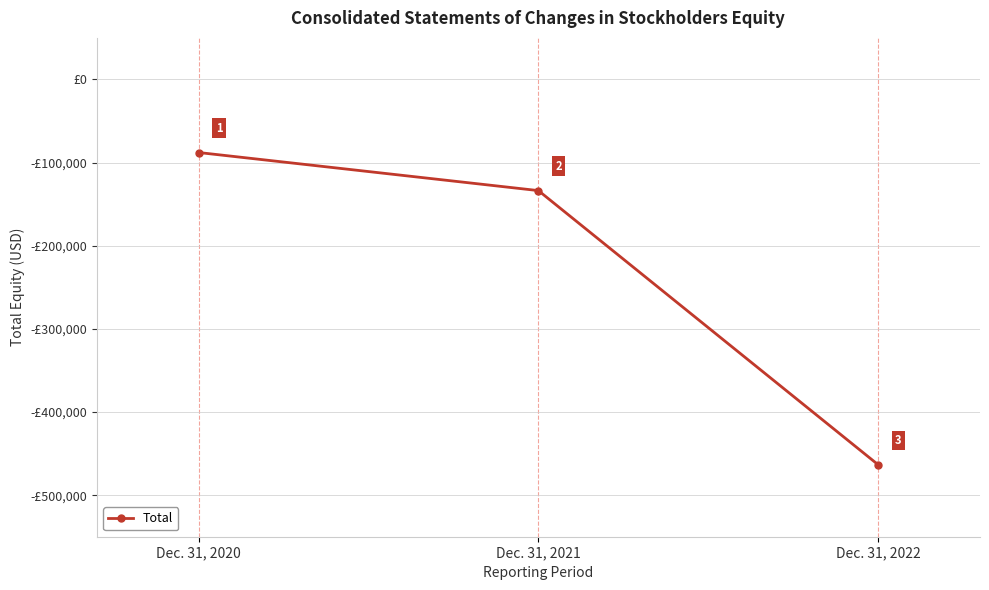

What is the difference between the second highest and minimum values?

329655